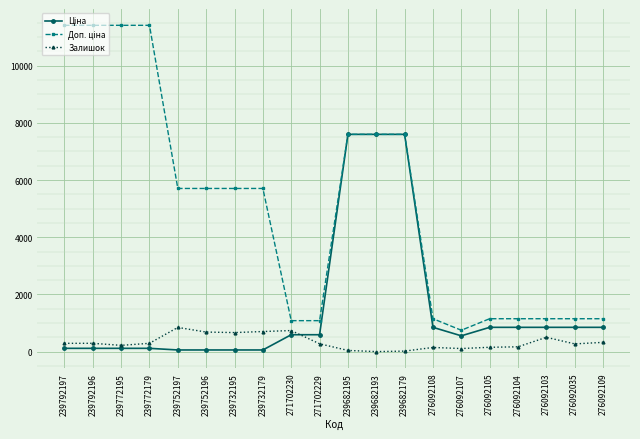

How many distinct data groups are displayed?

3